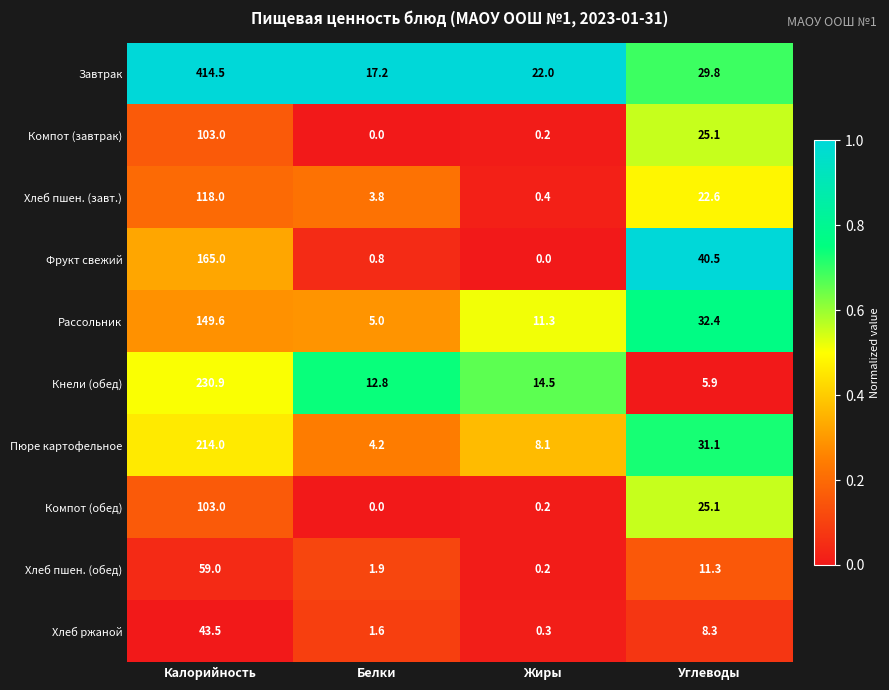

At which label does Хлеб пшен. (обед) first exceed 11?

Калорийность